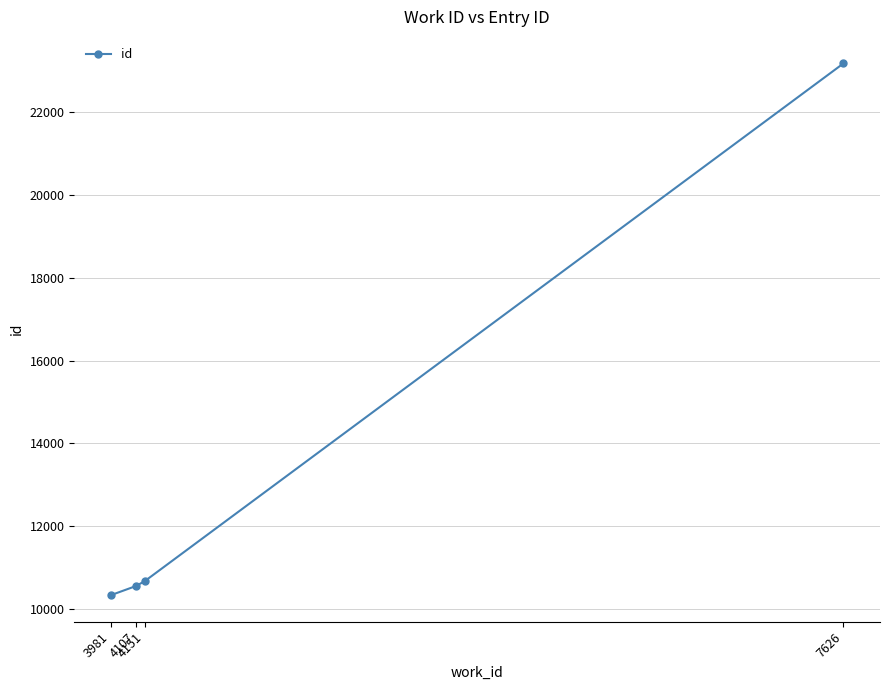

Which label corresponds to the smallest value in the chart?

3981